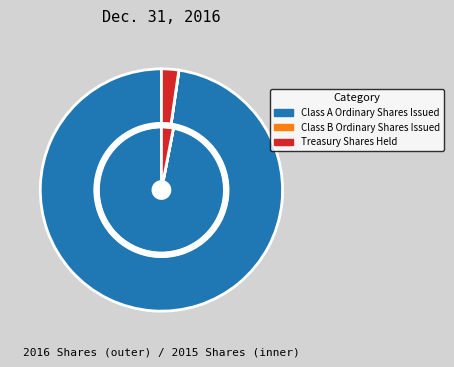

Rank the categories by value from lowest to highest.

Class B Ordinary Shares Issued, Treasury Shares Held, Class A Ordinary Shares Issued